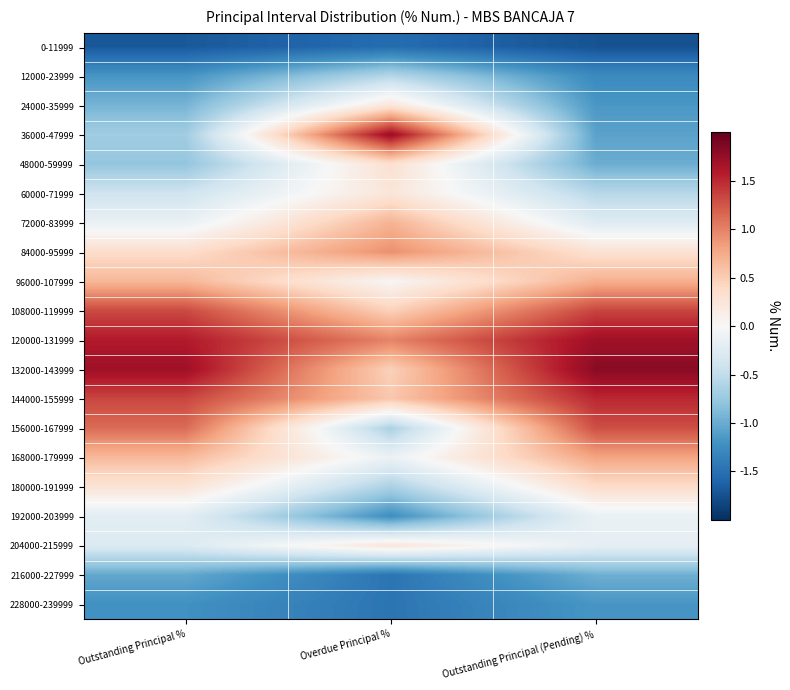

At how many categories does at least one series exceed 1?

3